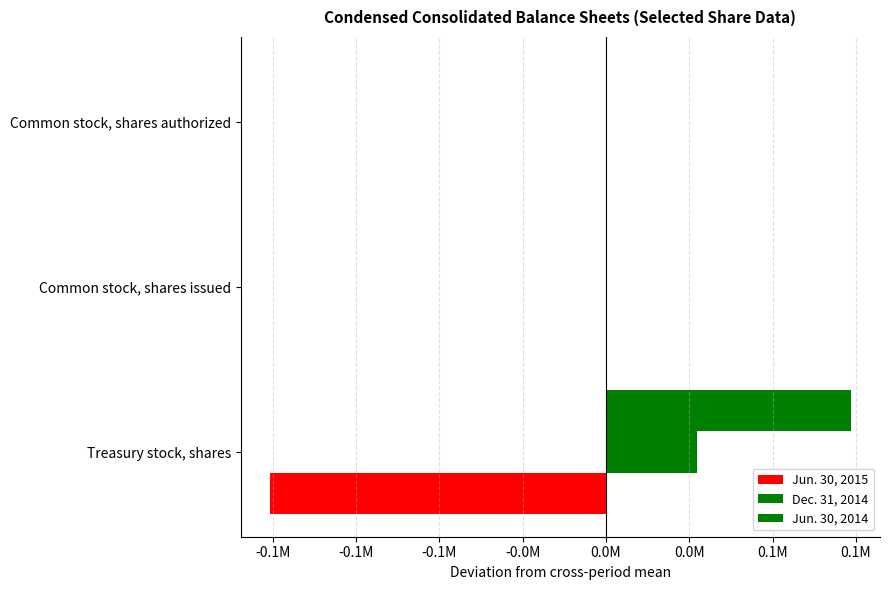

What is the smallest value displayed?

-100849.7